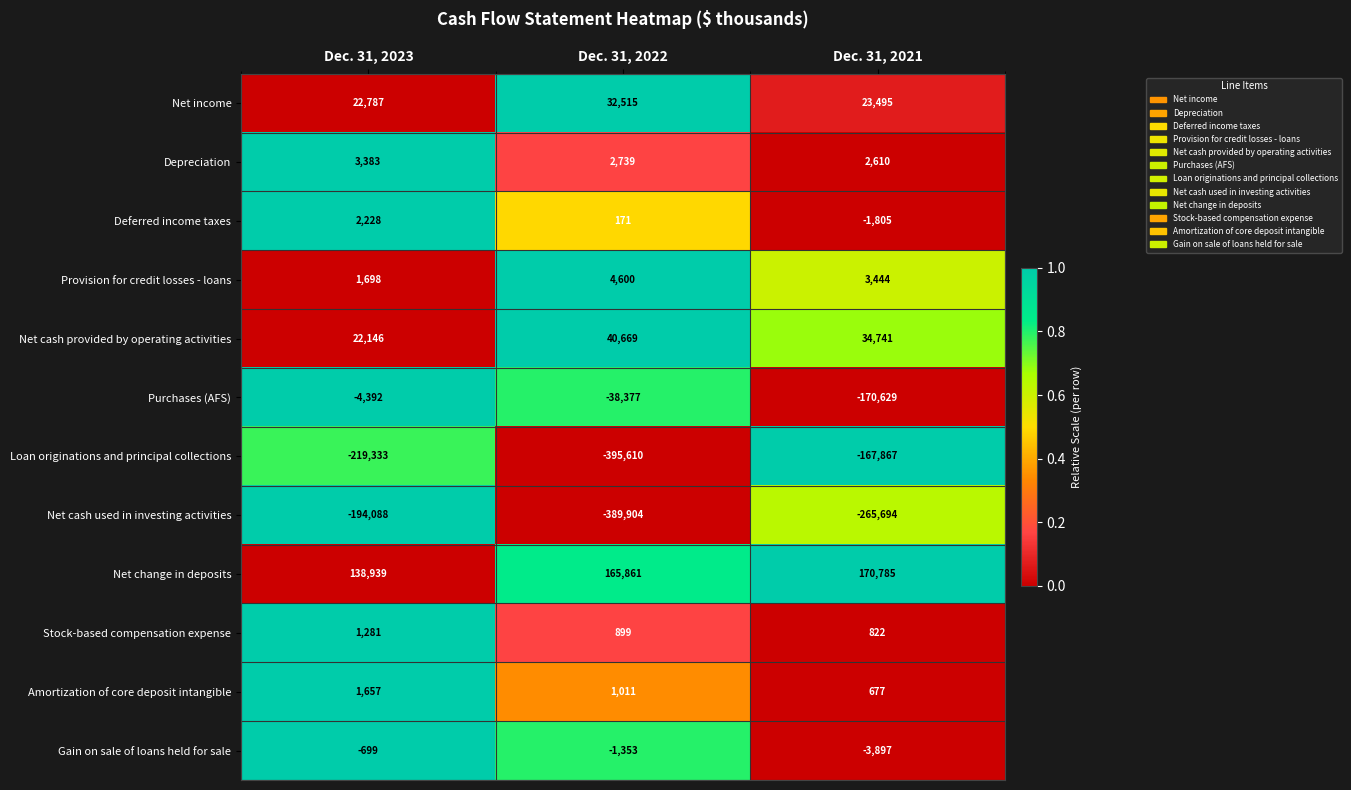

Is it true that Deferred income taxes equals 171 at Dec. 31, 2022?

True